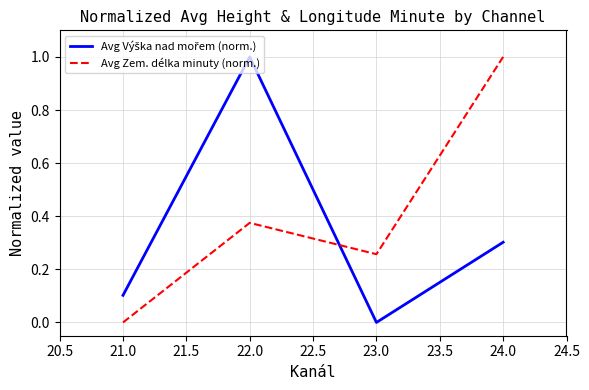

What is the difference between the maximum and second lowest values in the Avg Zem. délka minuty (norm.) series?

0.7